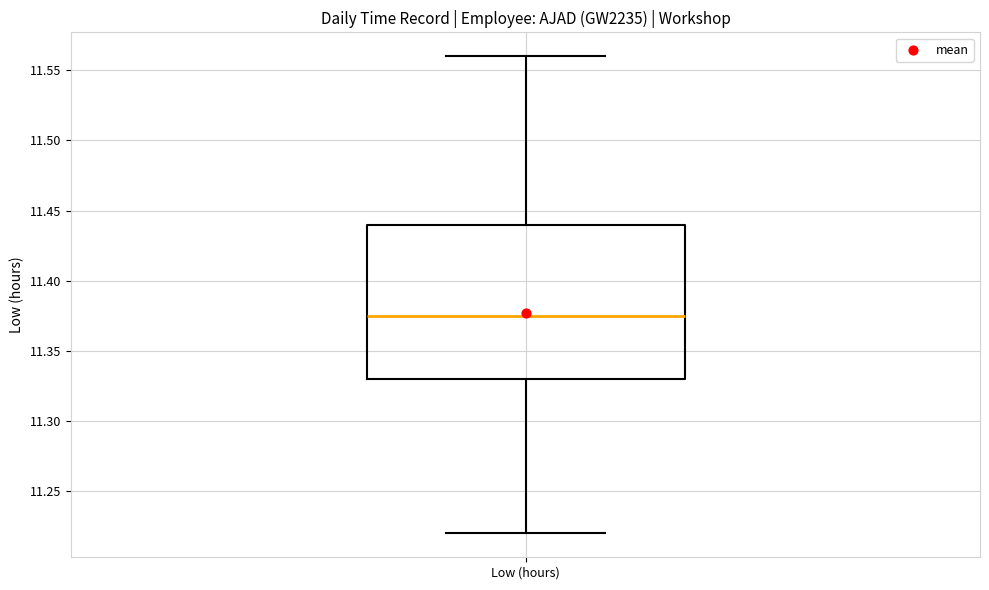

Where does the median line of the box for Low (hours) sit on the y-axis? The values are not printed on the chart, so give them approximately, as read against the axis.

11.375